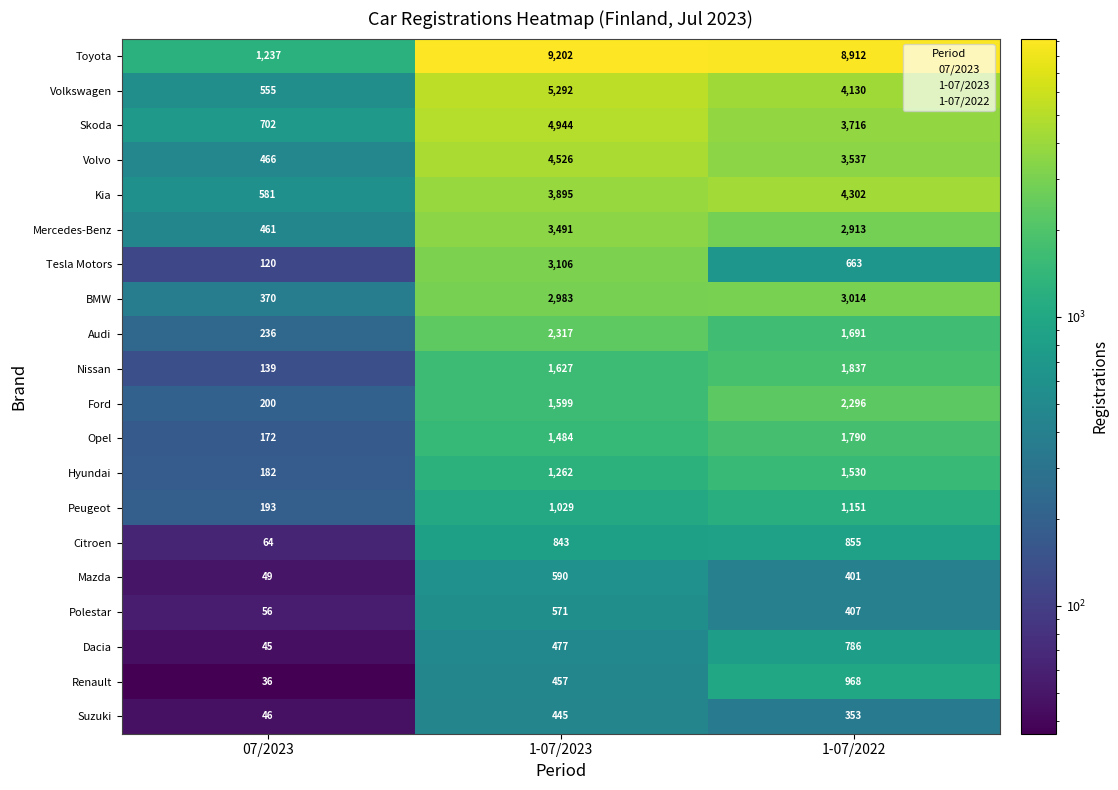

At which label does Audi reach its minimum?

07/2023